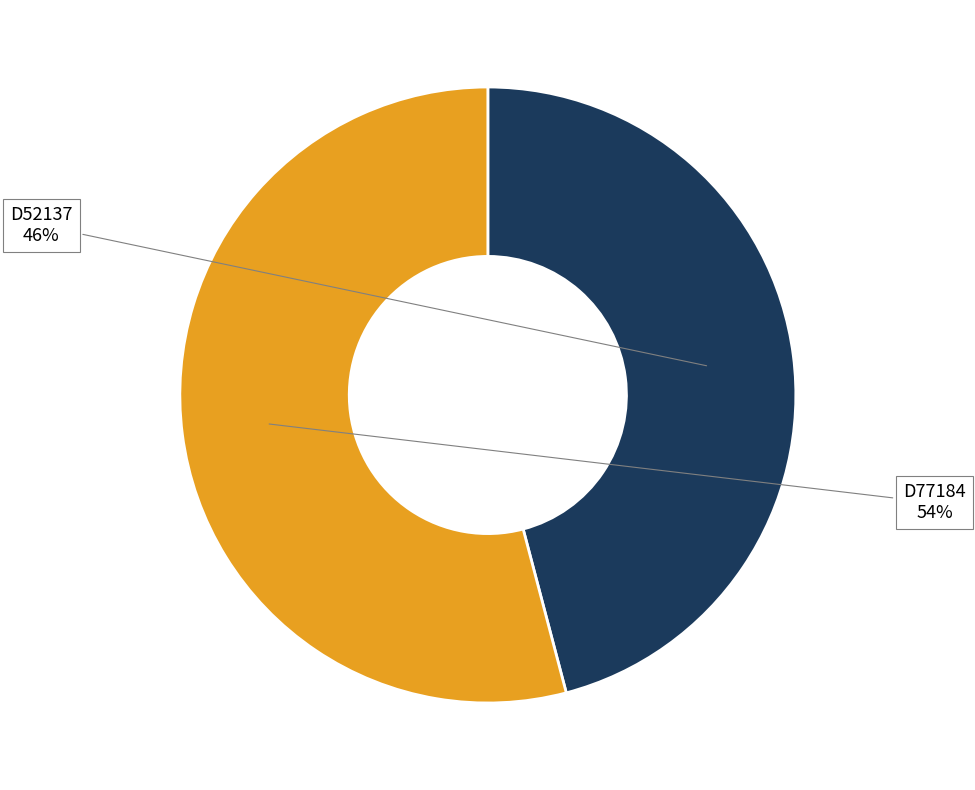

Does any single category account for the majority?

Yes